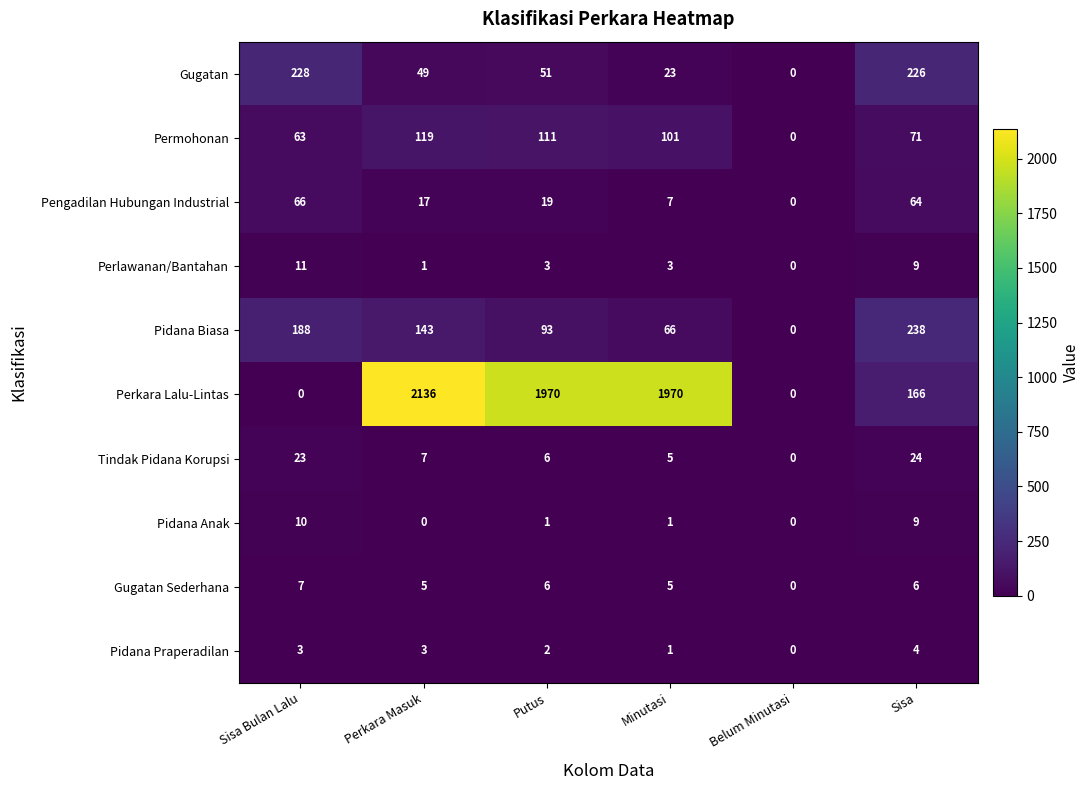

How many series are shown in this chart?

10